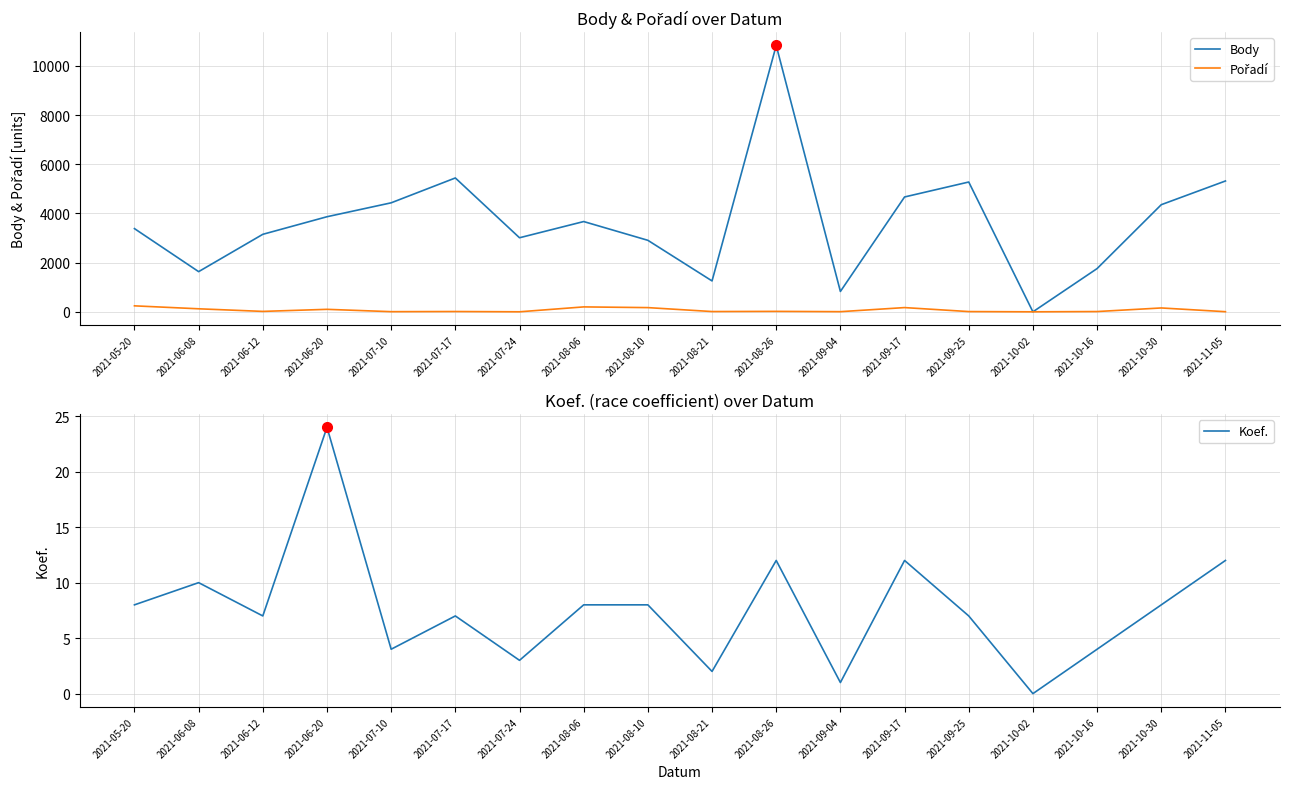

How many times do Koef. and Pořadí cross each other?

3